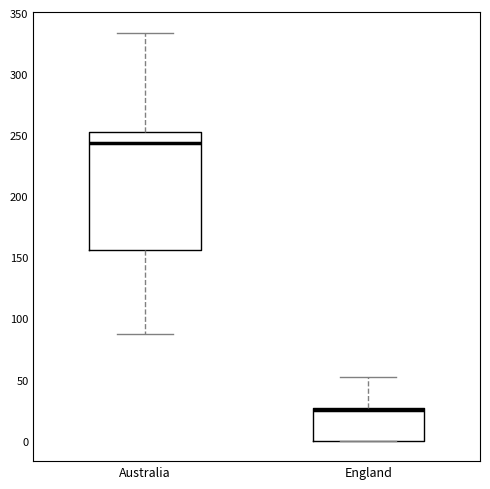

Where is the lower edge of the box for England on the y-axis? The values are not printed on the chart, so give them approximately, as read against the axis.

0